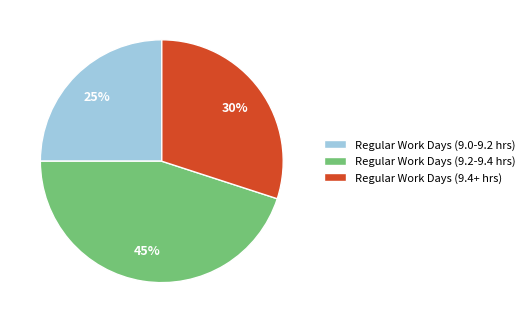

Between Regular Work Days (9.0-9.2 hrs) and Regular Work Days (9.2-9.4 hrs), which is larger?

Regular Work Days (9.2-9.4 hrs)